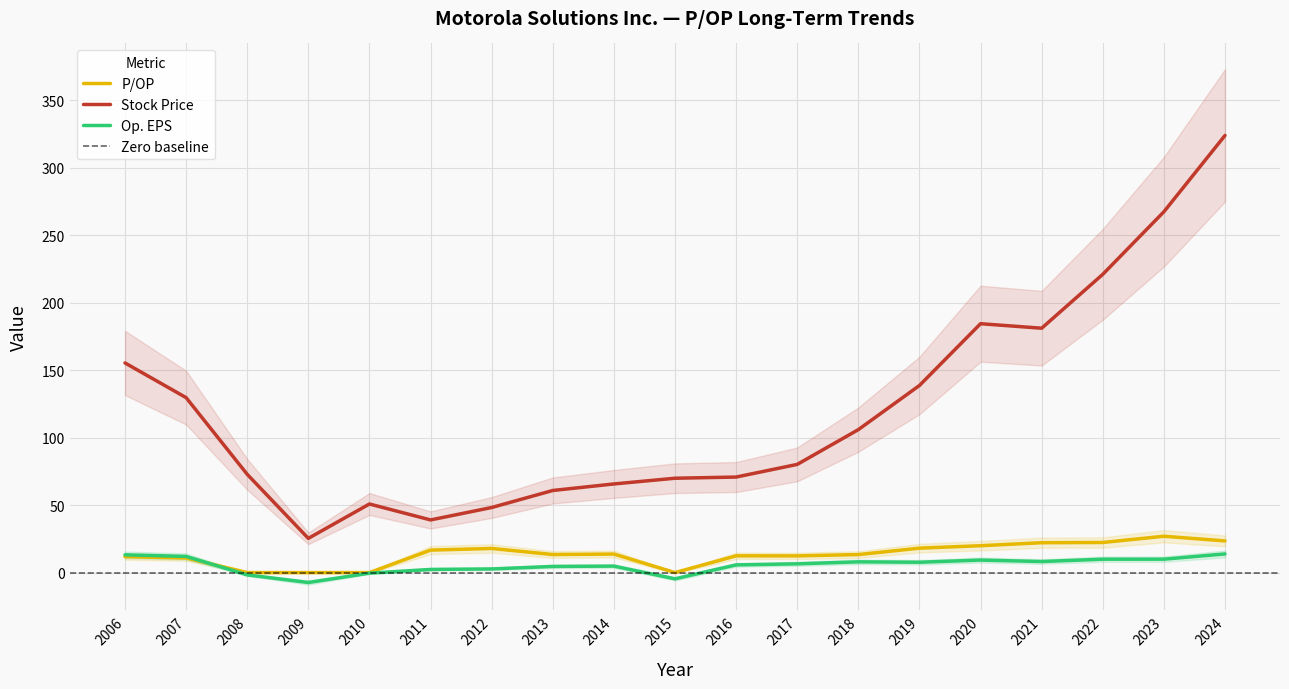

What is the value of the Op. EPS point at the 19th from the left?

13.8